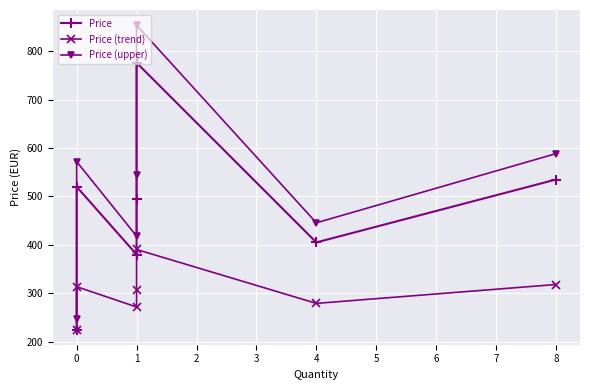

How many values in the Price (upper) series are below 544?

3